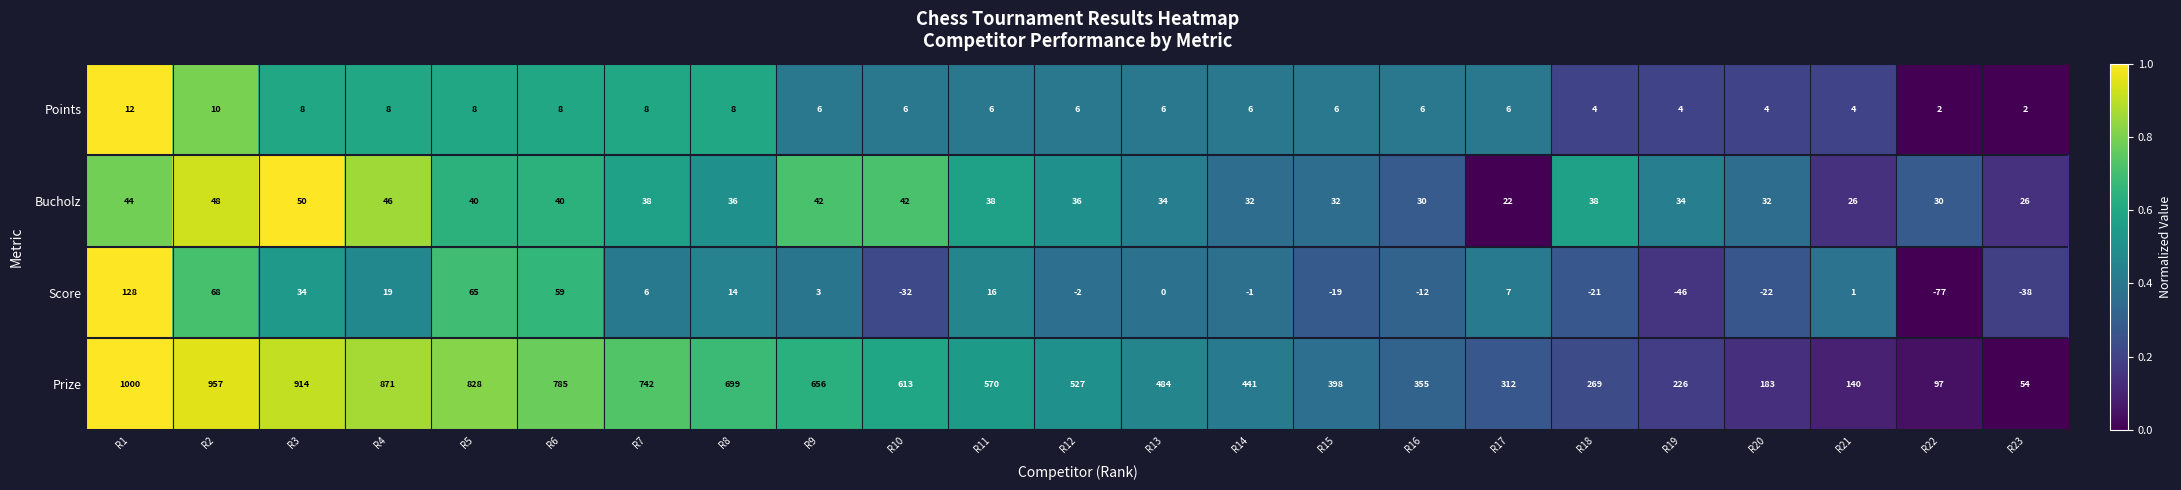

What is the maximum value shown in the chart?

1000